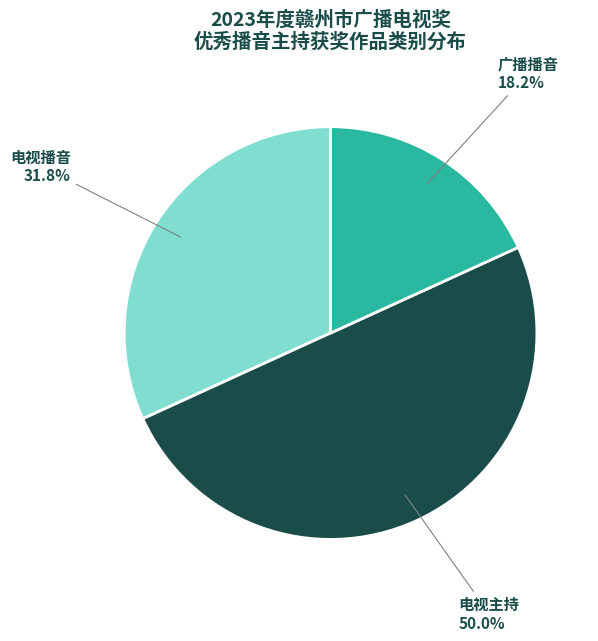

Which slice is the smallest?

广播播音